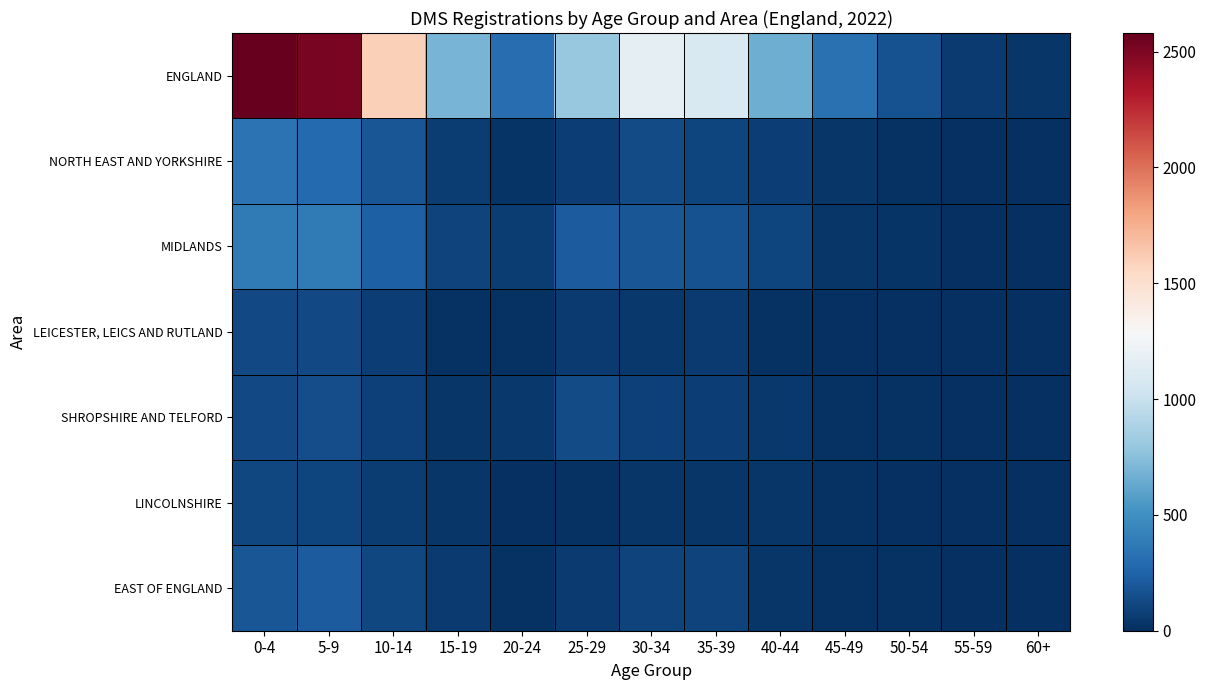

At 10-14, list the series in order from largest to smallest.

ENGLAND, MIDLANDS, NORTH EAST AND YORKSHIRE, EAST OF ENGLAND, SHROPSHIRE AND TELFORD, LEICESTER, LEICS AND RUTLAND, LINCOLNSHIRE